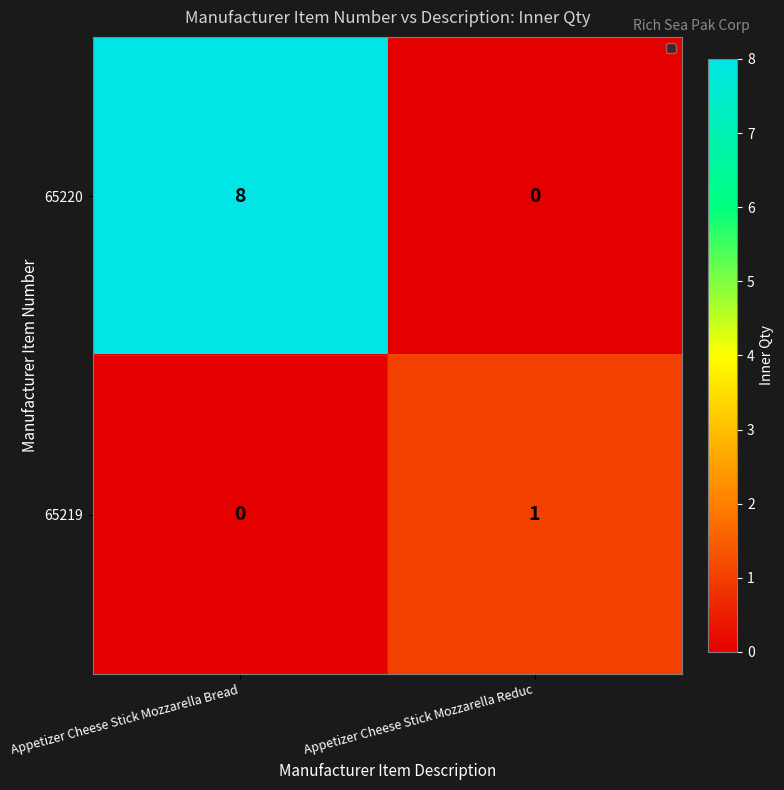

True or false: 65219 has a value of 1 at Appetizer Cheese Stick Mozzarella Reduc.

True